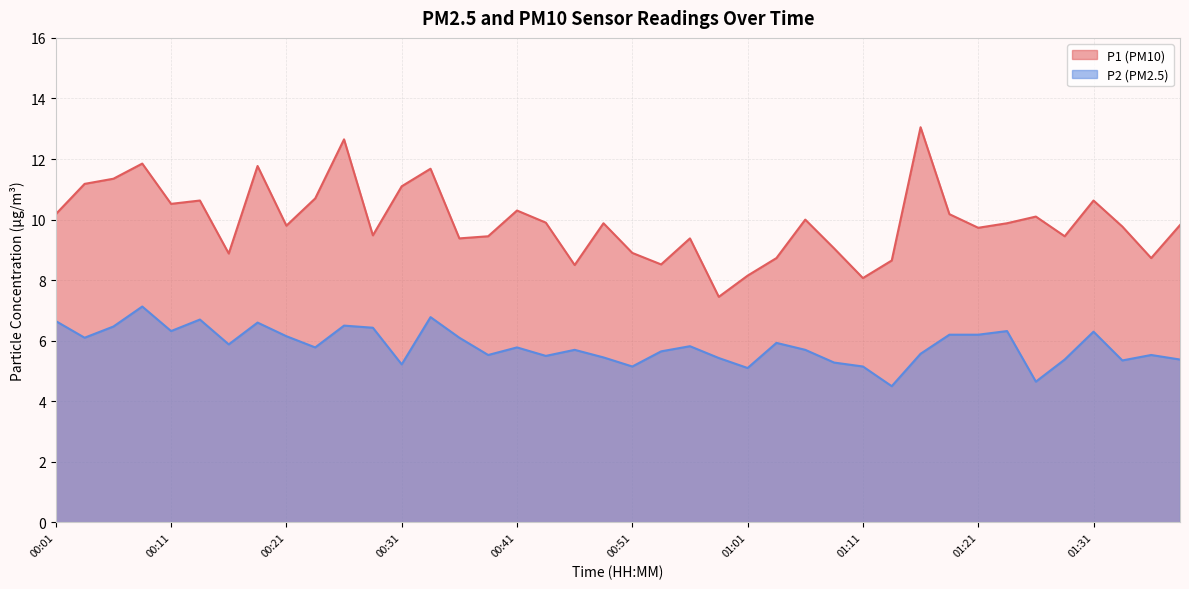

Which category has the highest value across all series?

01:16